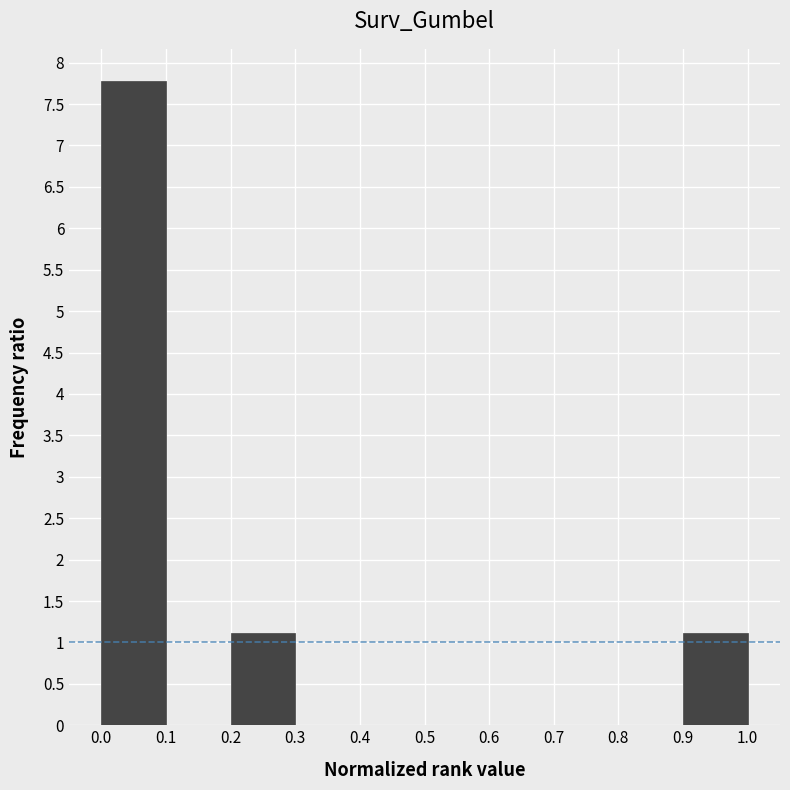

How tall is the bar that spans 0.0 to 0.1 on the x-axis? The values are not printed on the chart, so give them approximately, as read against the axis.

7.8